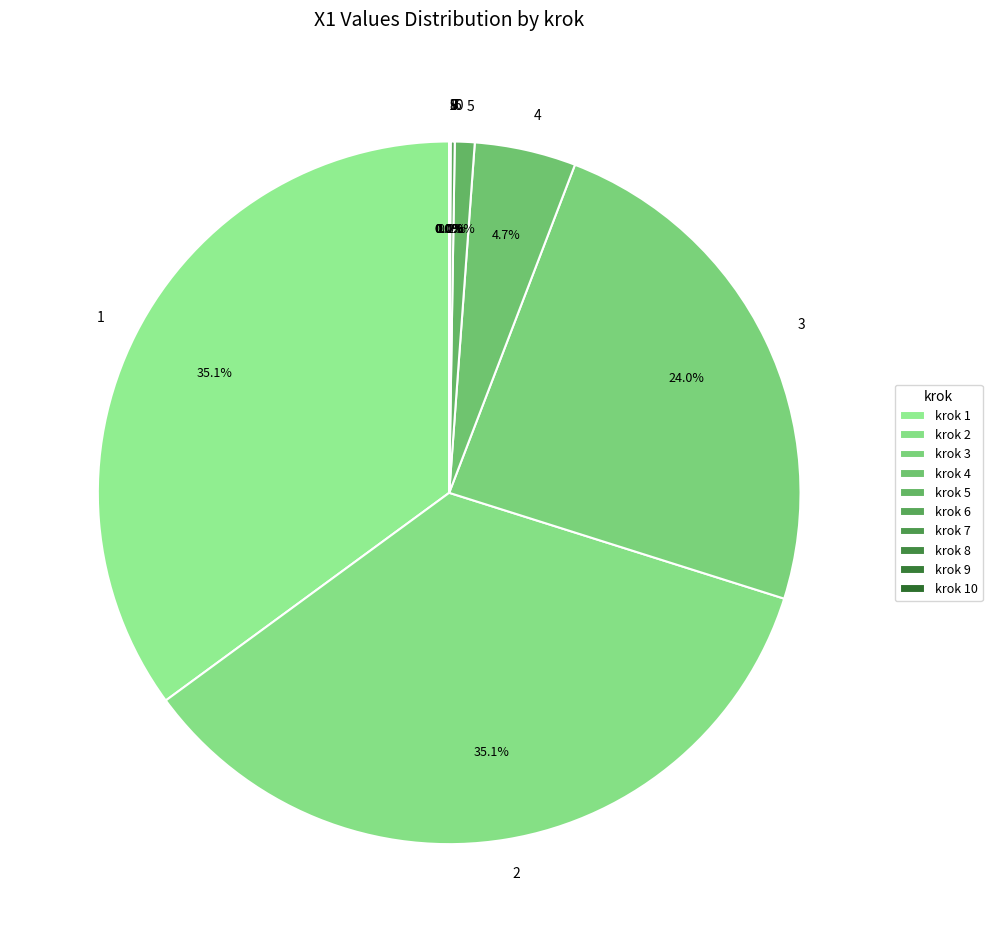

Is there a majority slice in this chart?

No